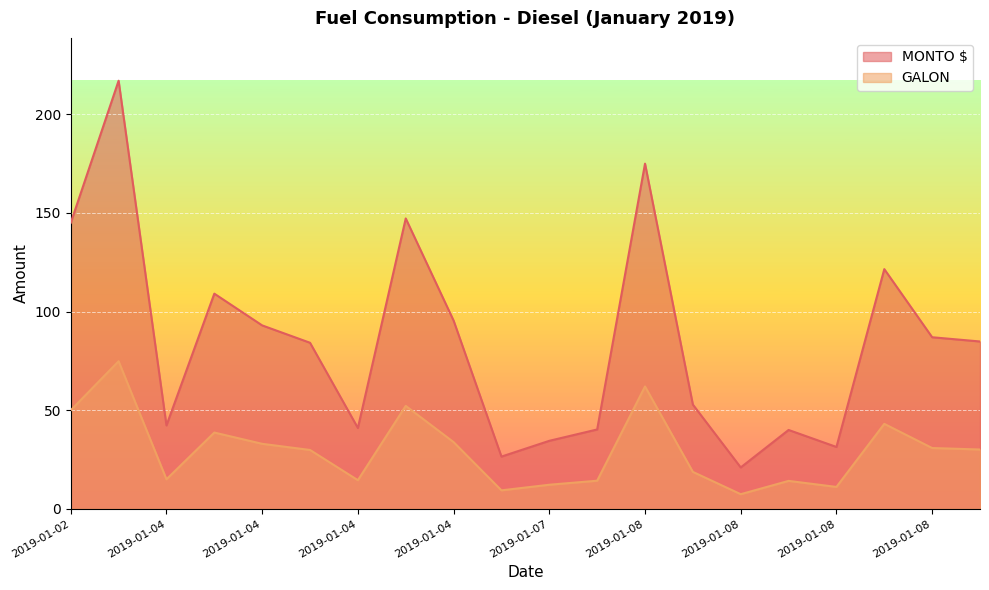

At which category does GALON reach its first local peak?

2019-01-02